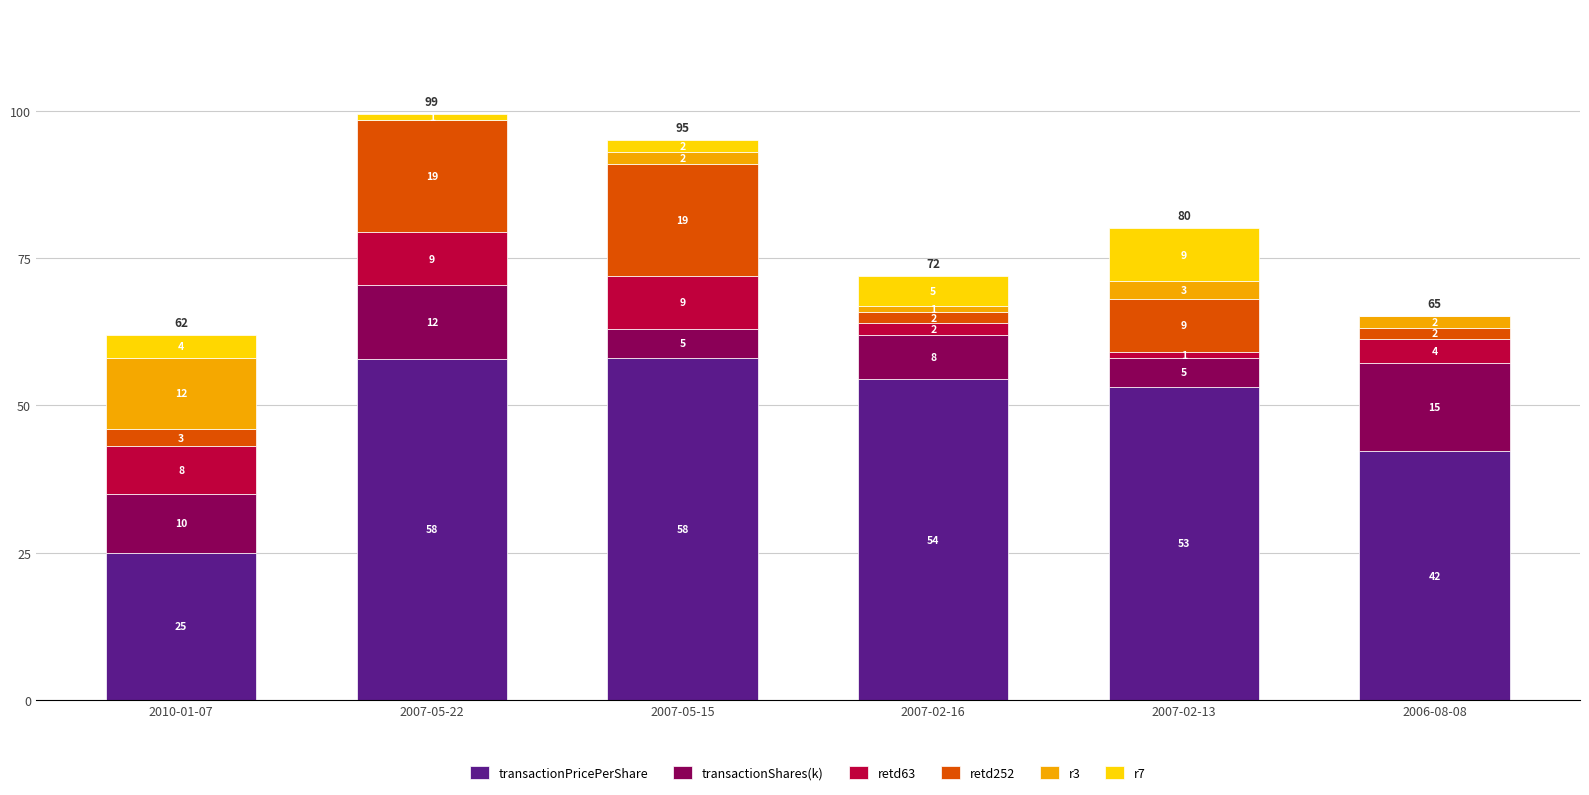

Count the number of categories in the chart.

6